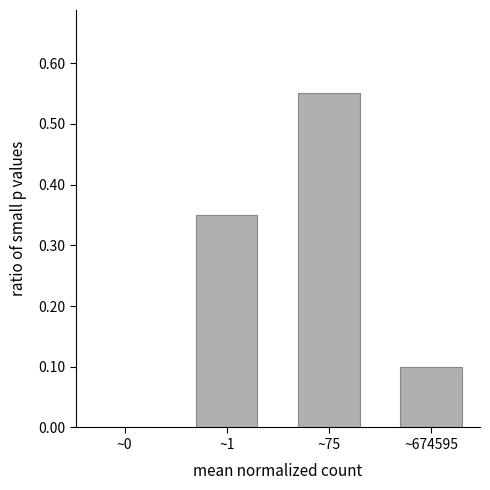

The chart shows a value of -0.2 at ~0. True or false?

False